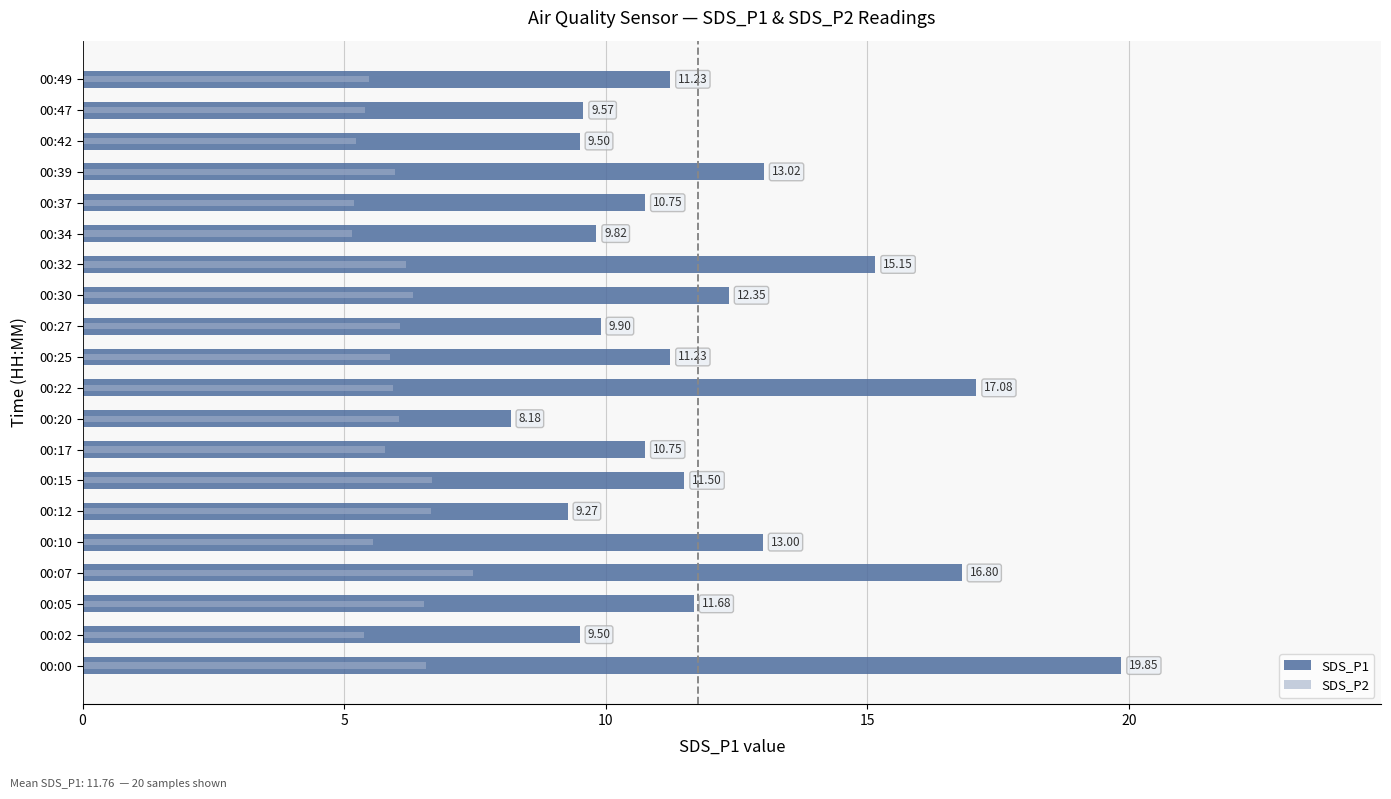

The SDS_P2 series shows 9.8 at 00:27. True or false?

False